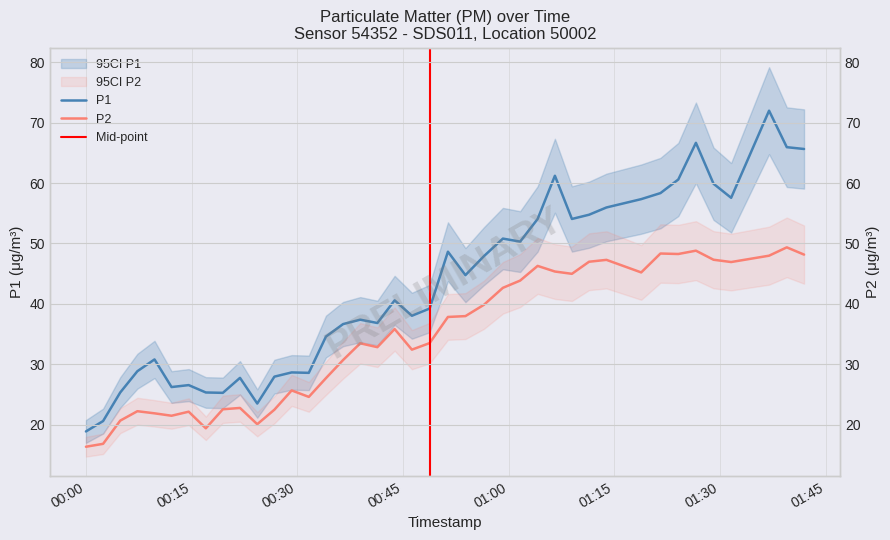

At which label does P1 first exceed 40?

2022-08-26T00:43:49